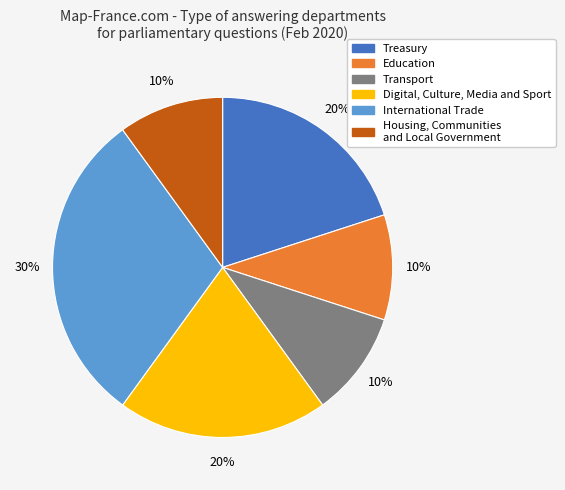

To the nearest percent, what is the difference between the largest and smallest slice percentages?

20%